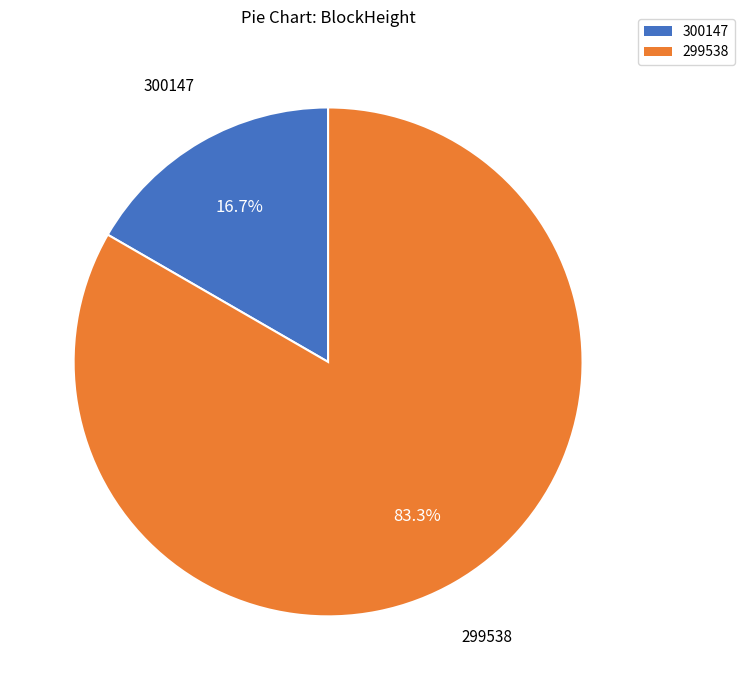

Count the number of slices in the pie.

2